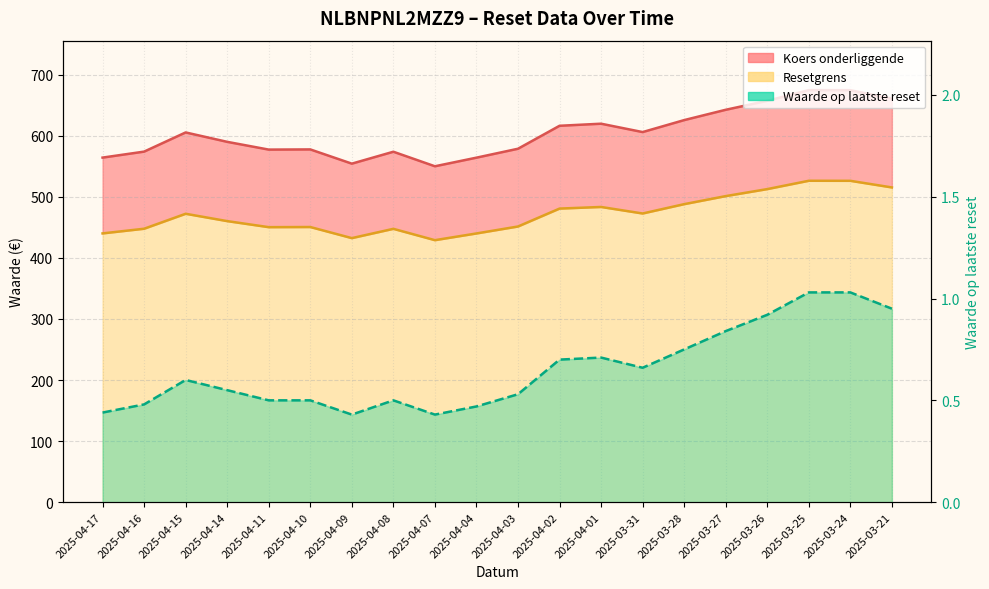

True or false: Koers onderliggende and Resetgrens intersect in this chart.

False